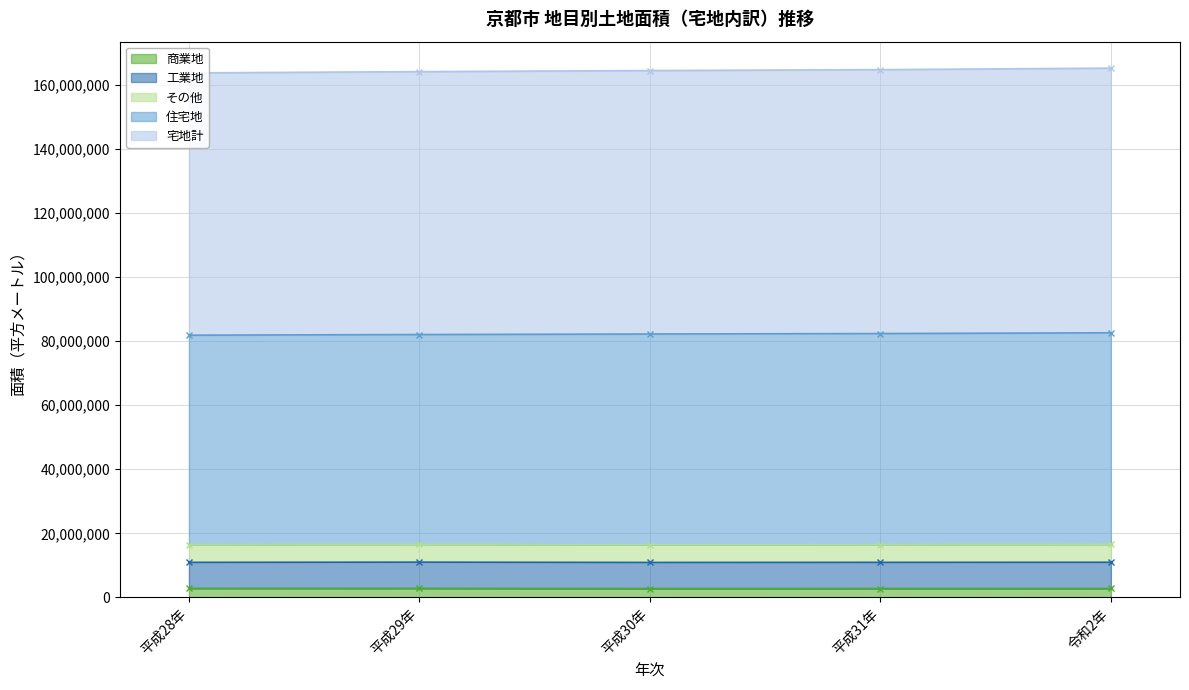

The 宅地計 series shows 68075659 at 令和2年. True or false?

False